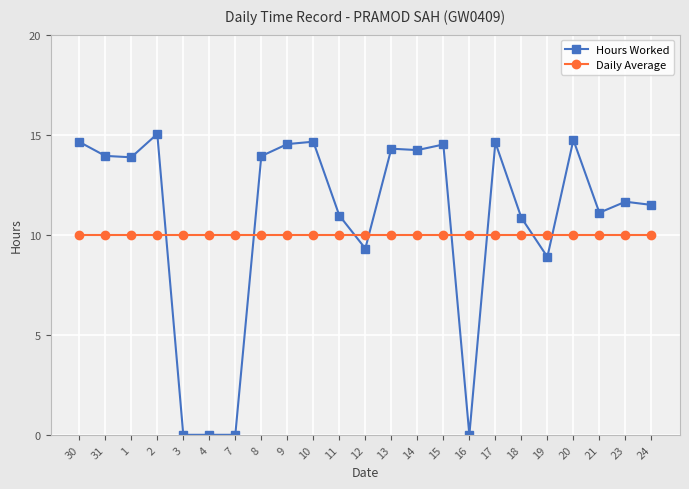

What position from the left is 3?

5